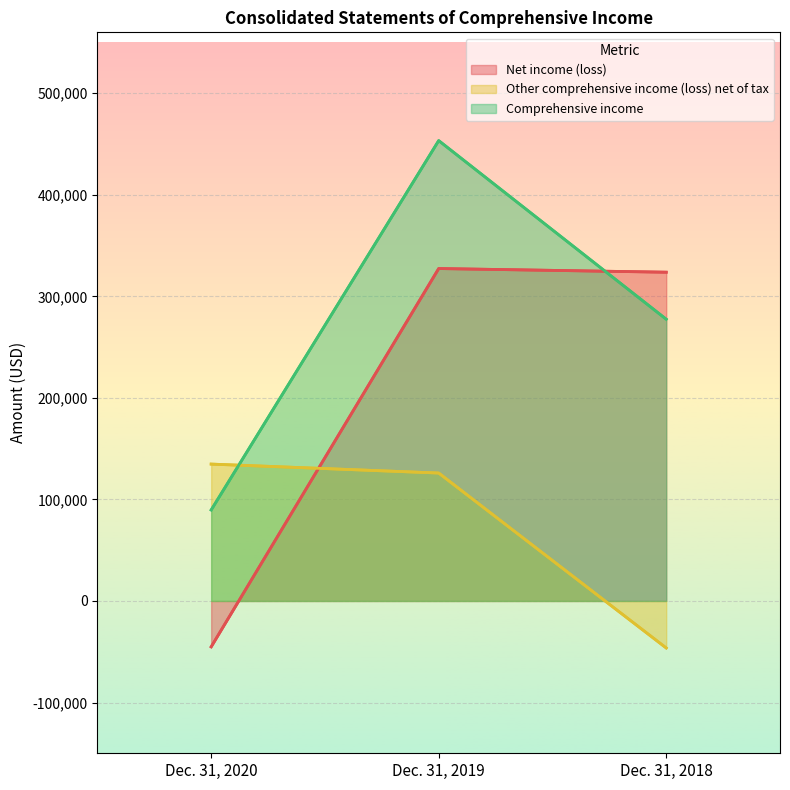

Count the Comprehensive income values in the range 89619 to 453365.

3